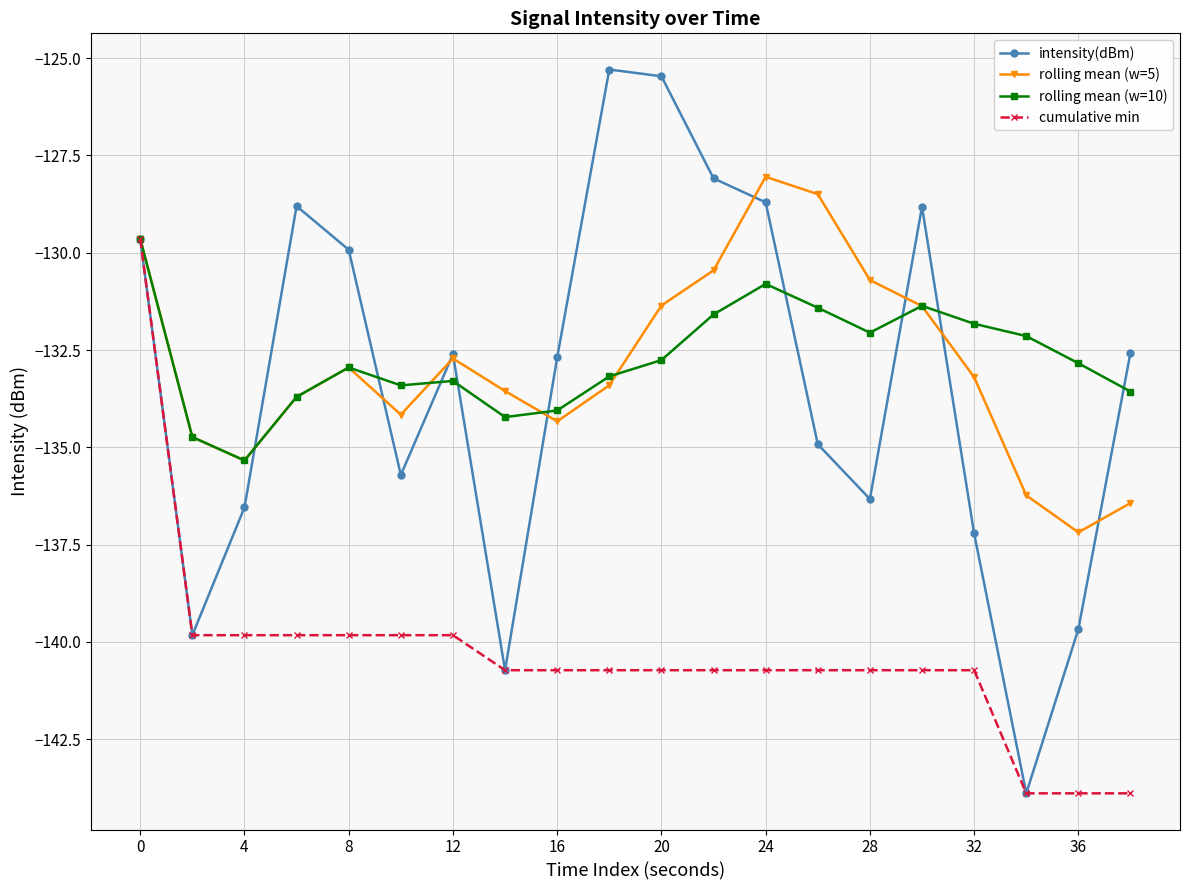

What is the lowest value of the cumulative min series?

-143.9